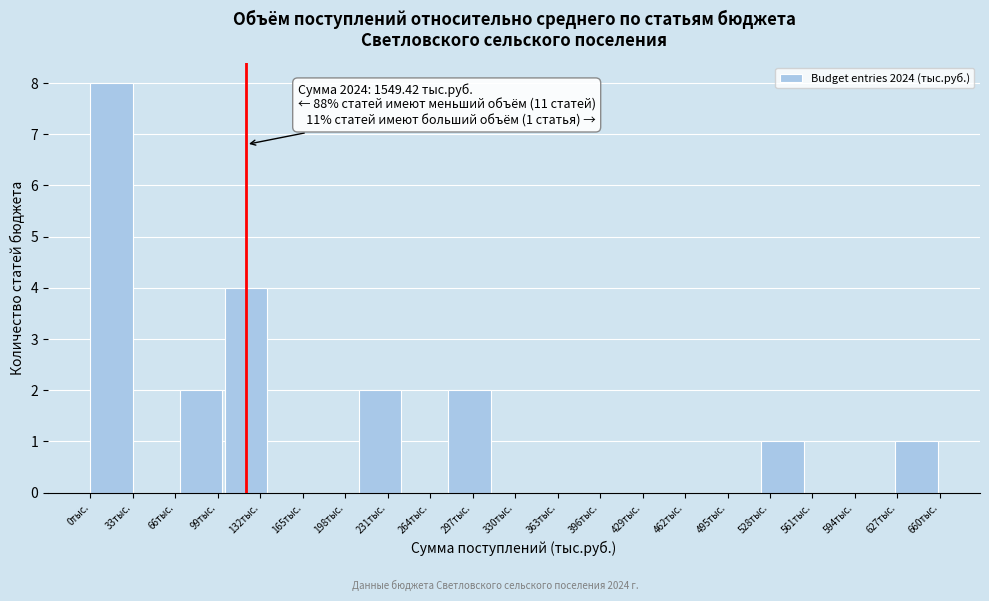

Which range on the x-axis has the tallest bar?

0 to 35